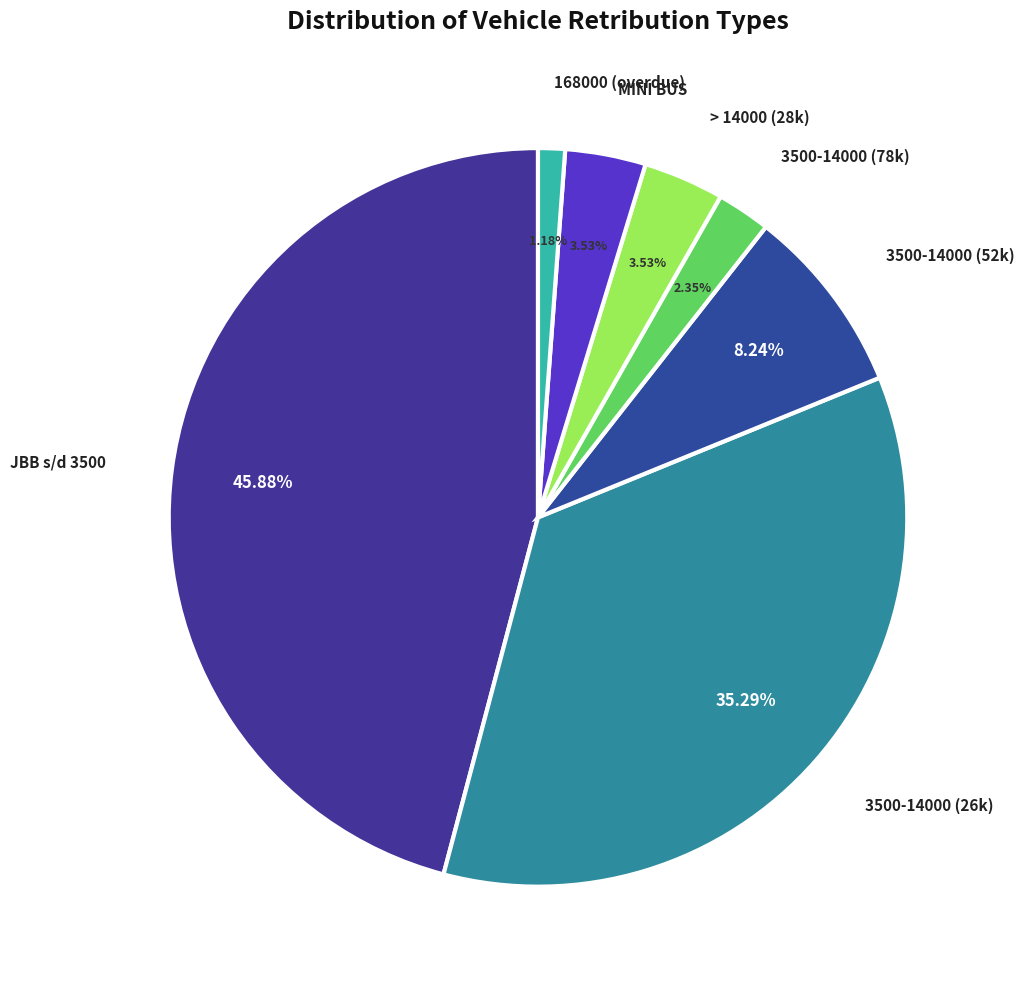

Which category has the smallest portion of the pie?

168000 (overdue)